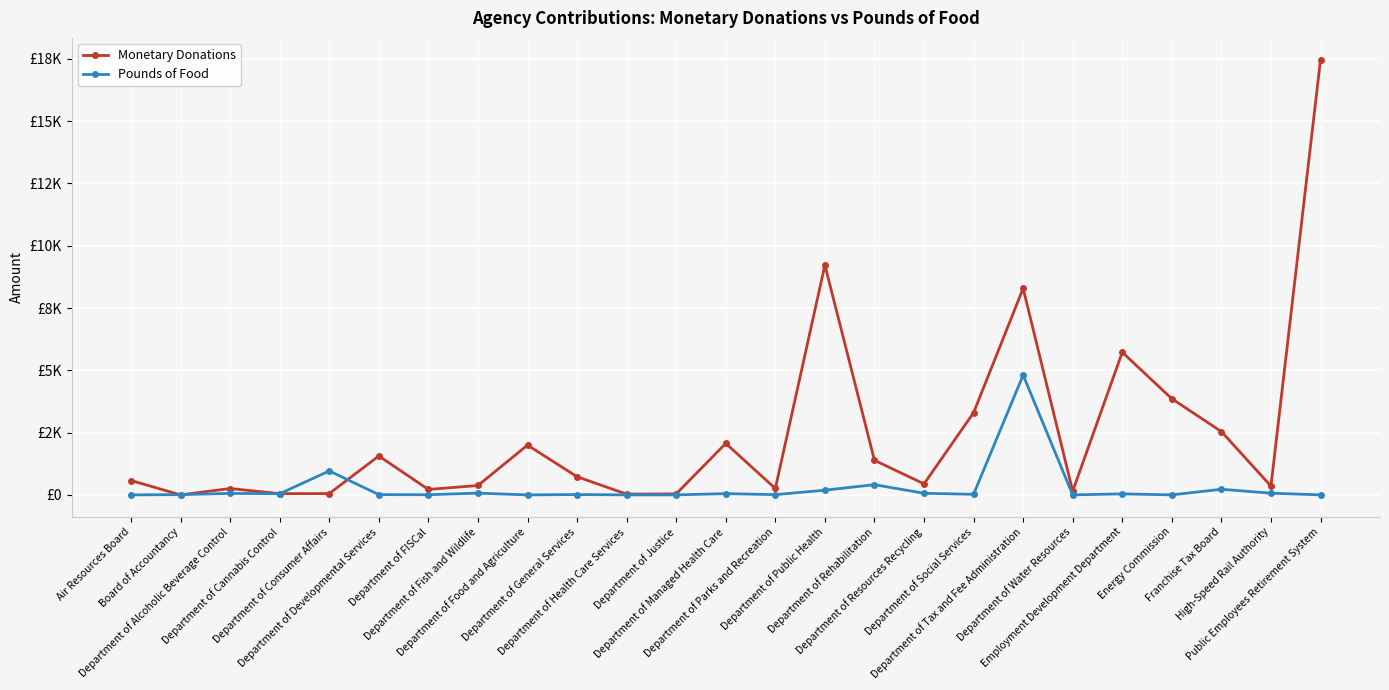

What is the difference between the highest and lowest values at Department of Justice?

40.0